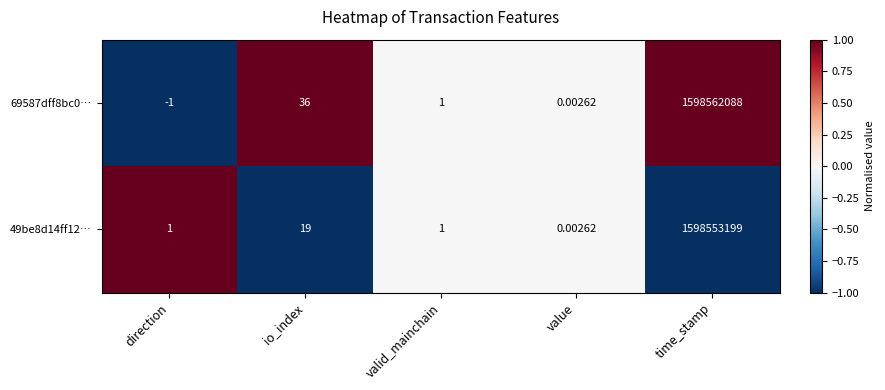

Which label corresponds to the largest value in the chart?

time_stamp